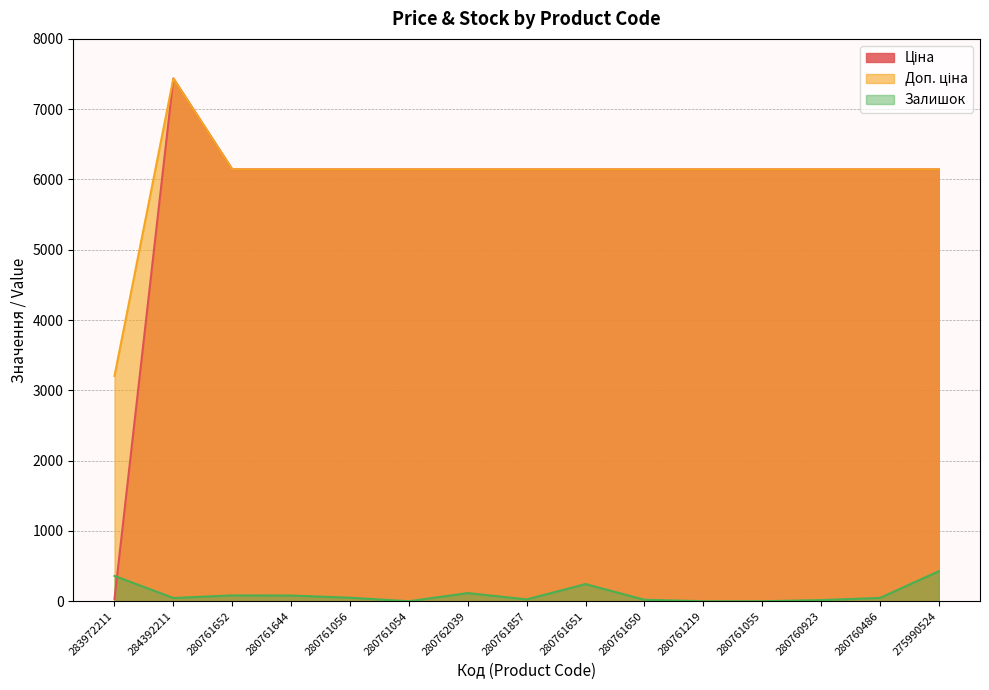

What is the difference between the highest and lowest values at 280760486?

6096.2